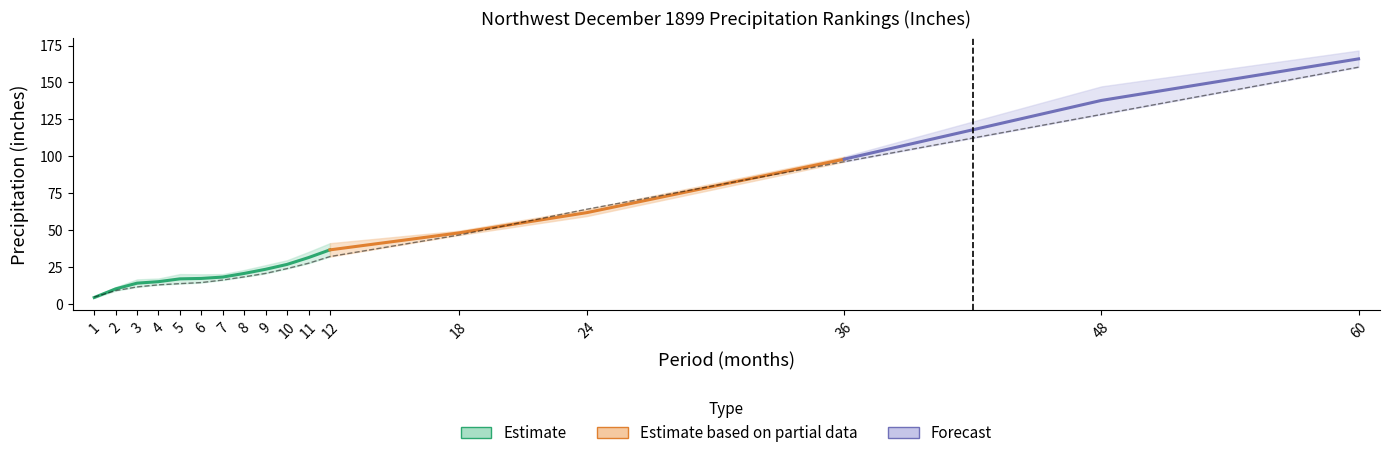

Which category has the highest value in the Value series?

60